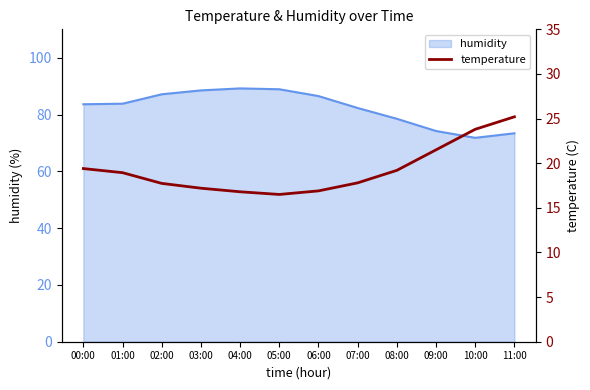

The value of humidity at 02:00 is 155.6. True or false?

False